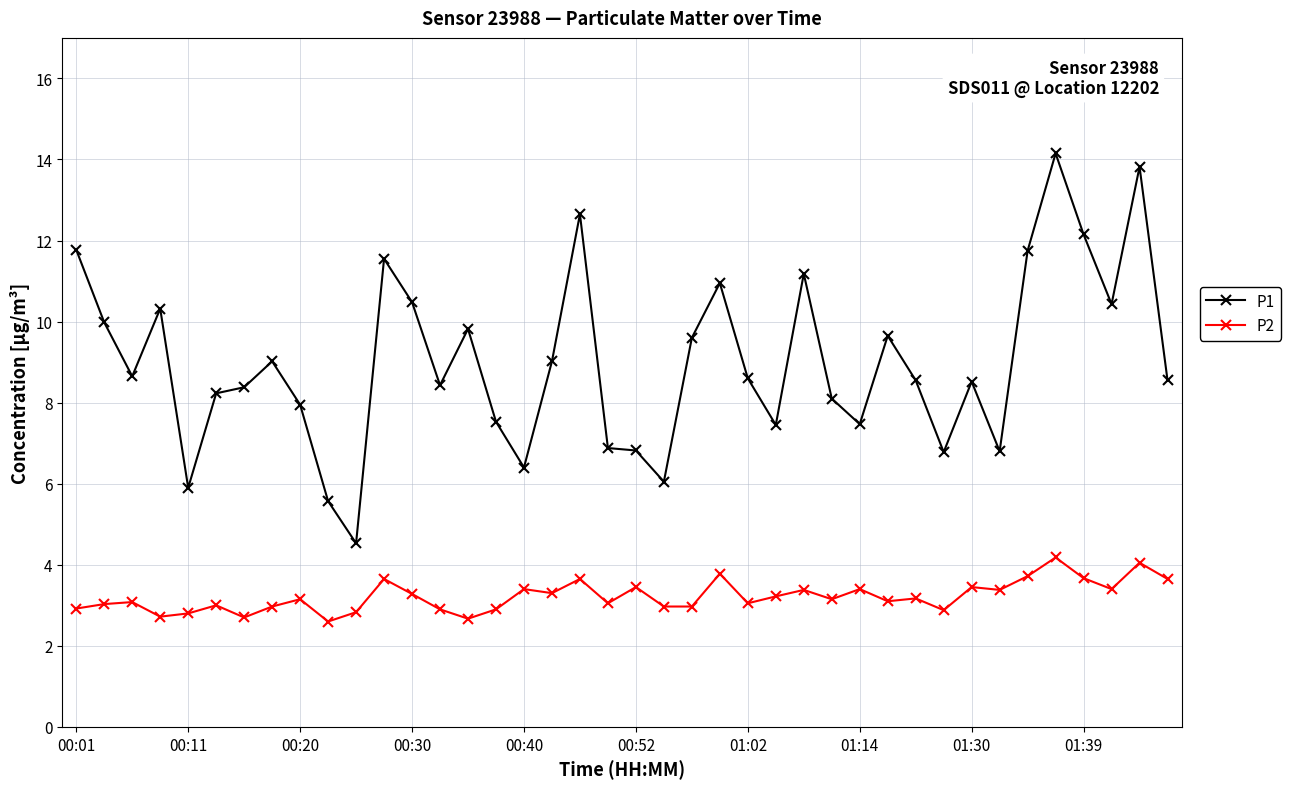

What is the sum of all P2 values?

128.6